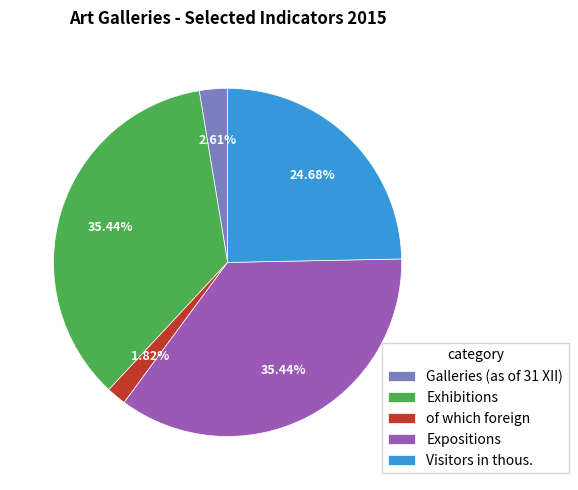

Count the number of slices in the pie.

5